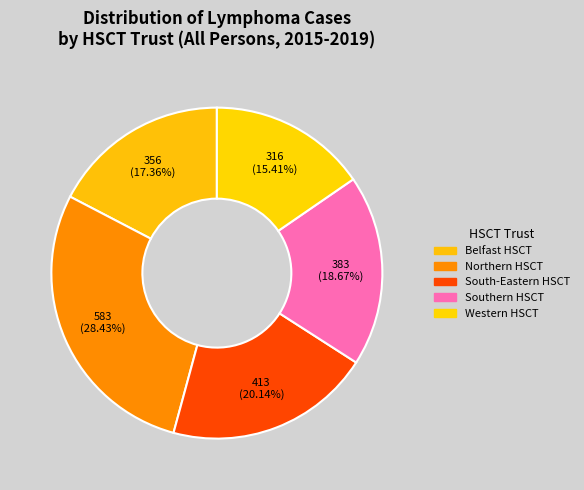

To the nearest percent, what is the difference between the largest and smallest slice percentages?

13%